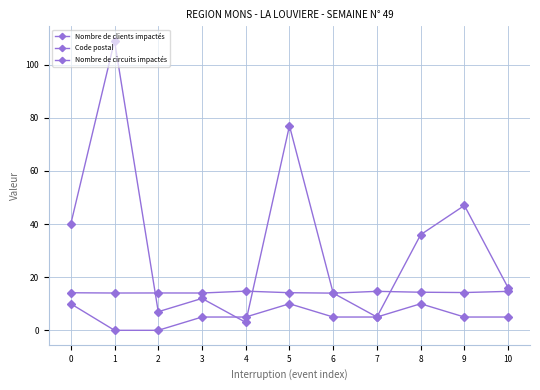

At how many categories does at least one series exceed 44?

3